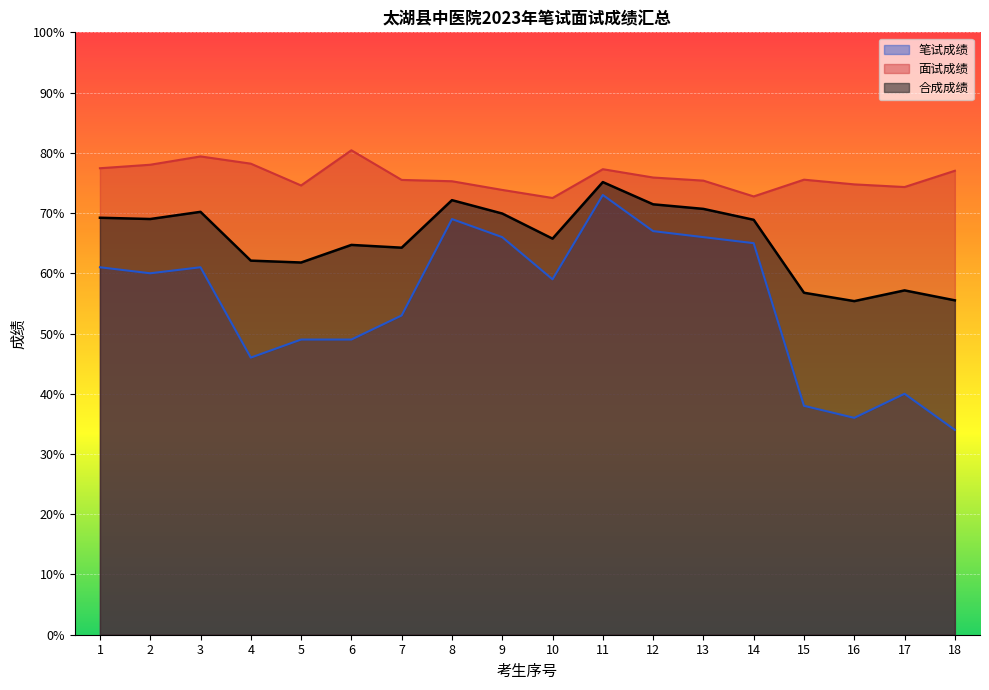

What is the spread (max minus min) of values at 5?

25.6